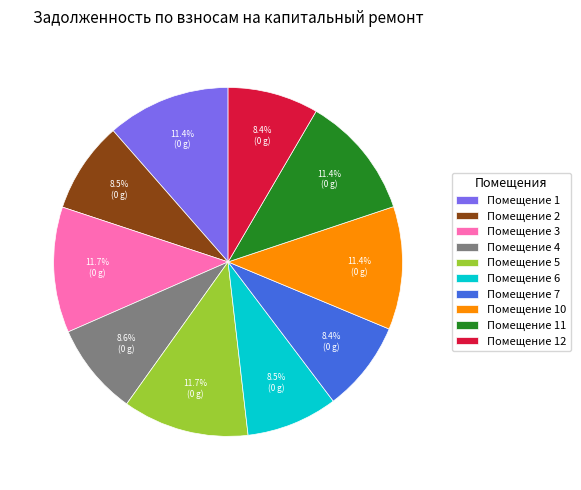

Is the sum of Помещение 7 and Помещение 5 greater than half?

No